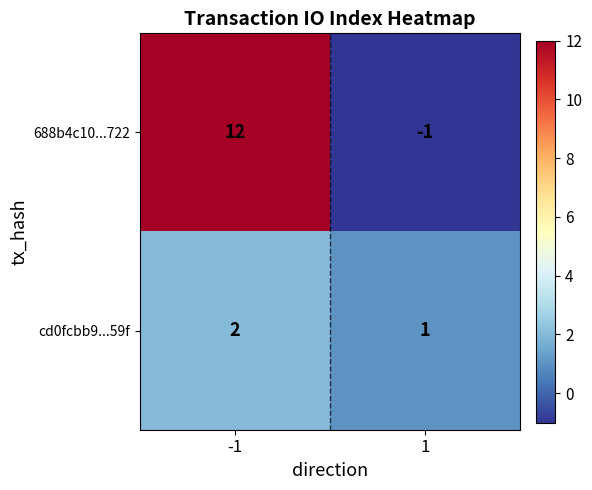

The cd0fcbb9...59f series shows 0 at 1. True or false?

False